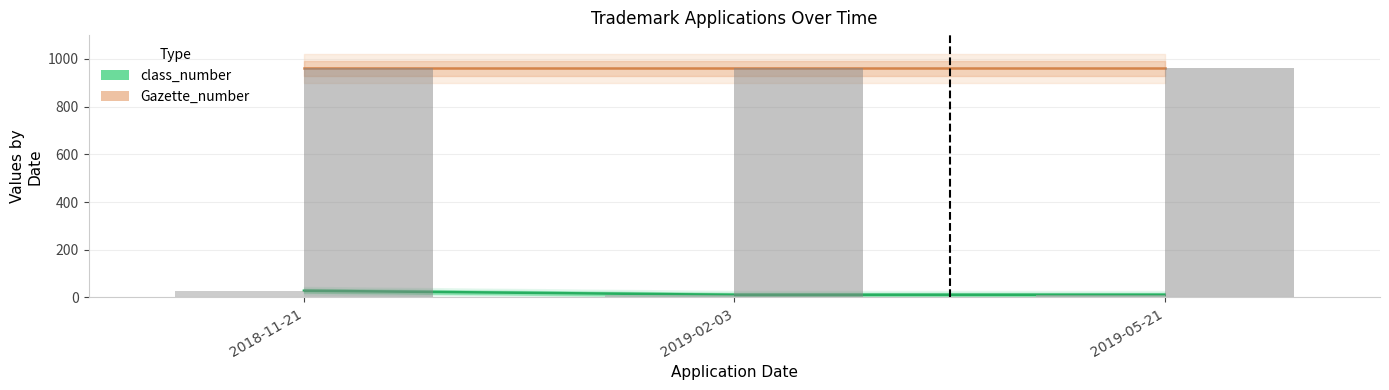

Rank the series at 2019-02-03 from highest to lowest value.

Gazette_number, class_number